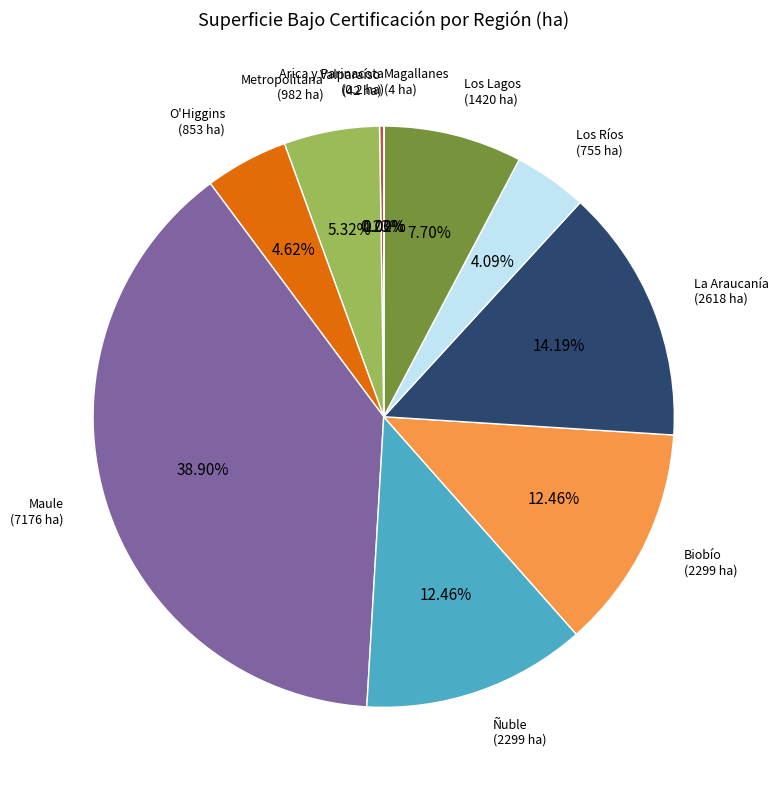

Does any single category account for the majority?

No